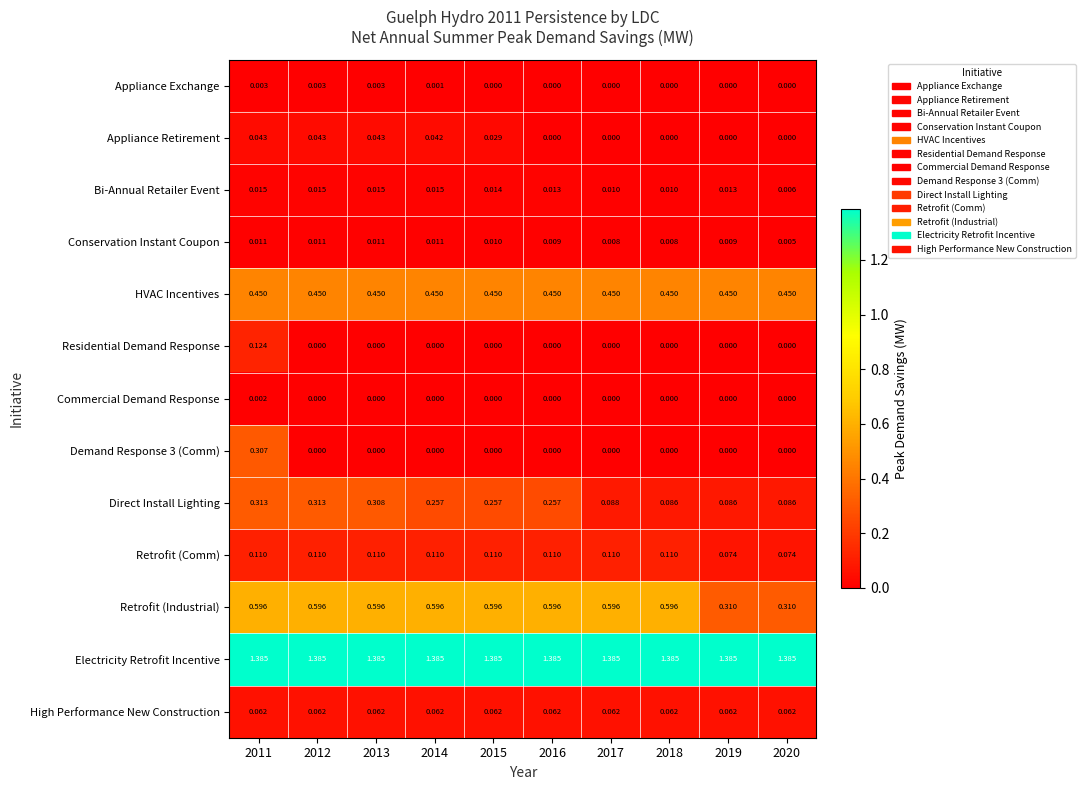

Which series has the largest range (max minus min)?

Demand Response 3 (Comm)